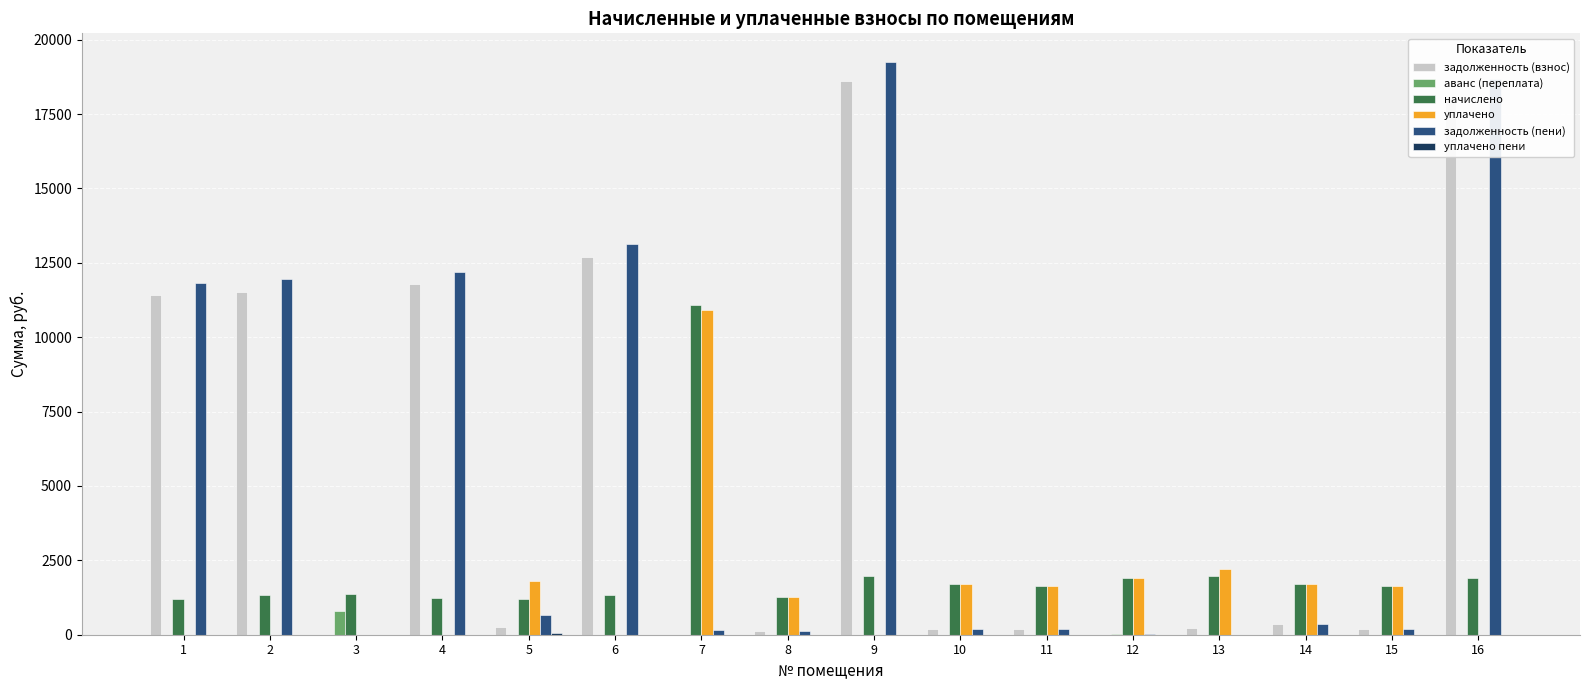

What is the sum of all аванс (переплата) values?

804.8